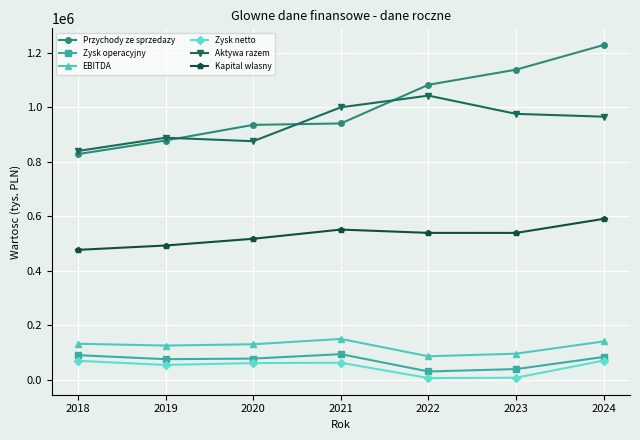

What is the maximum value shown in the chart?

1227552